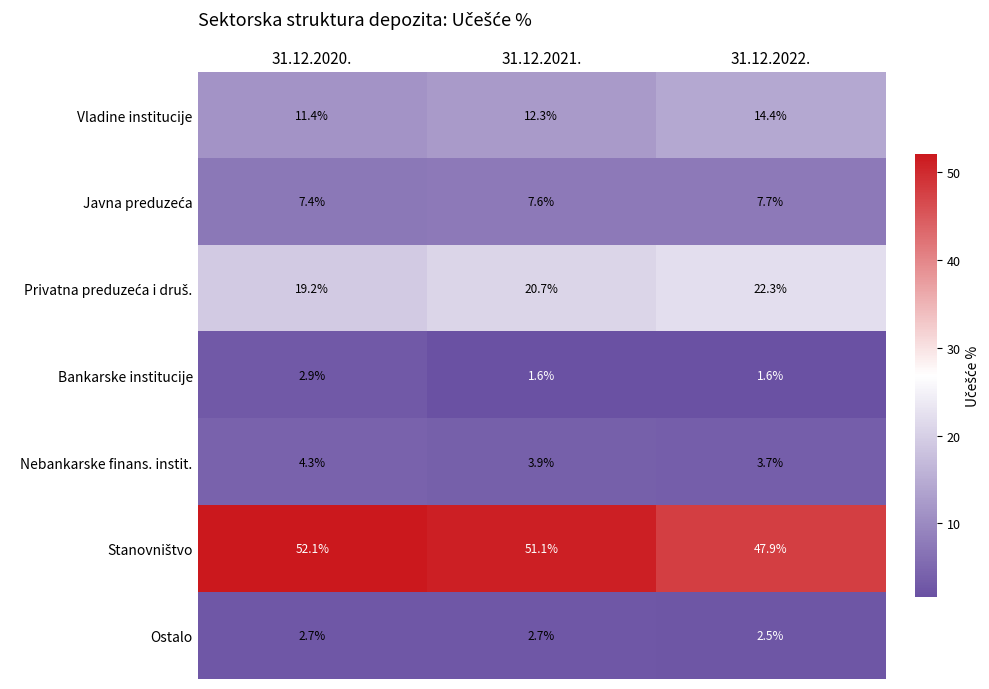

What value does the Ostalo series have at 31.12.2022.?

2.5